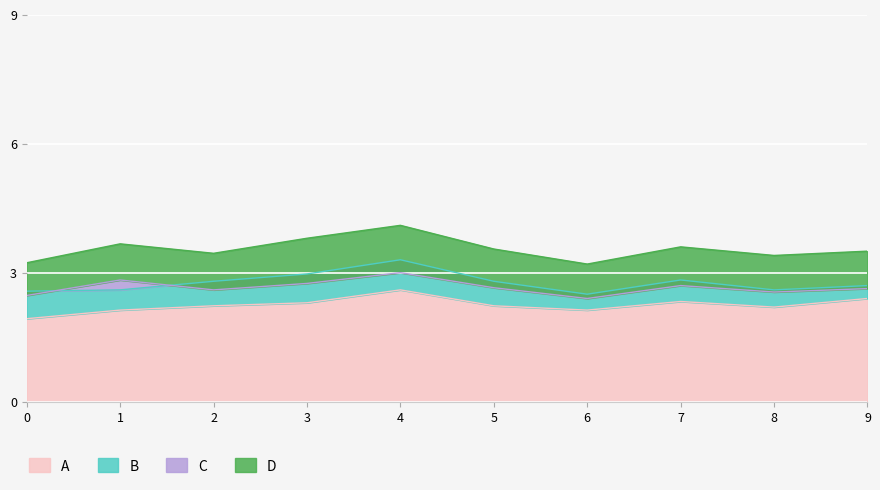

Which category has the highest value in the A series?

4